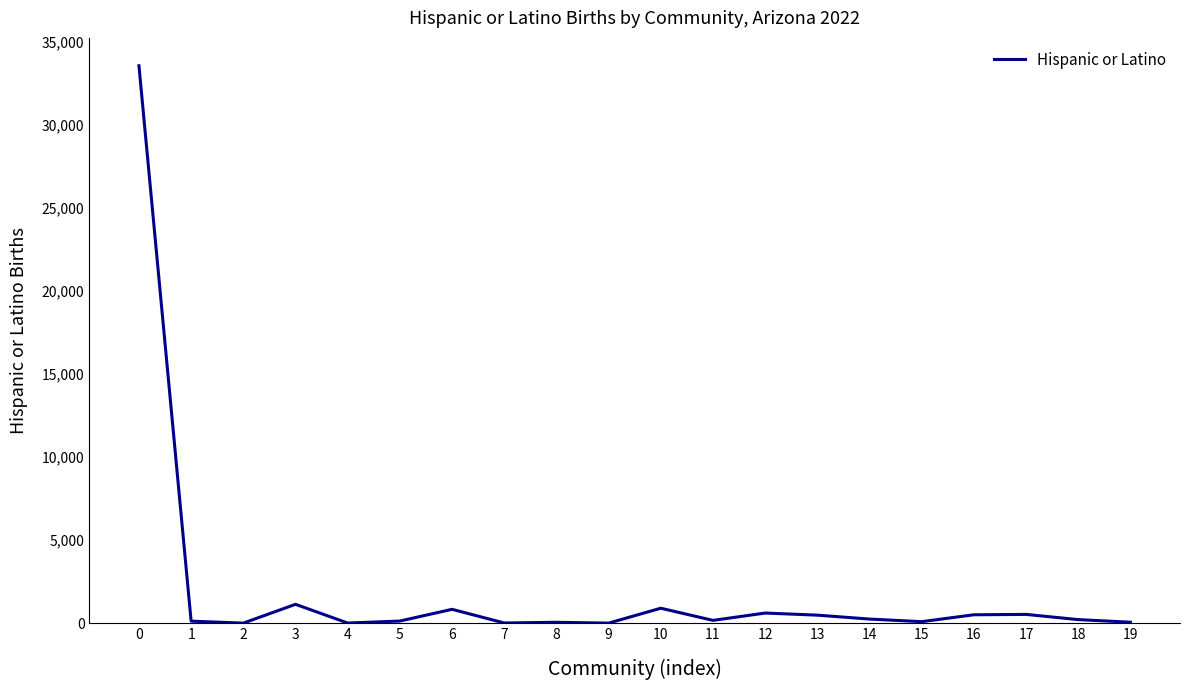

The chart shows a value of 46624 at 0. True or false?

False